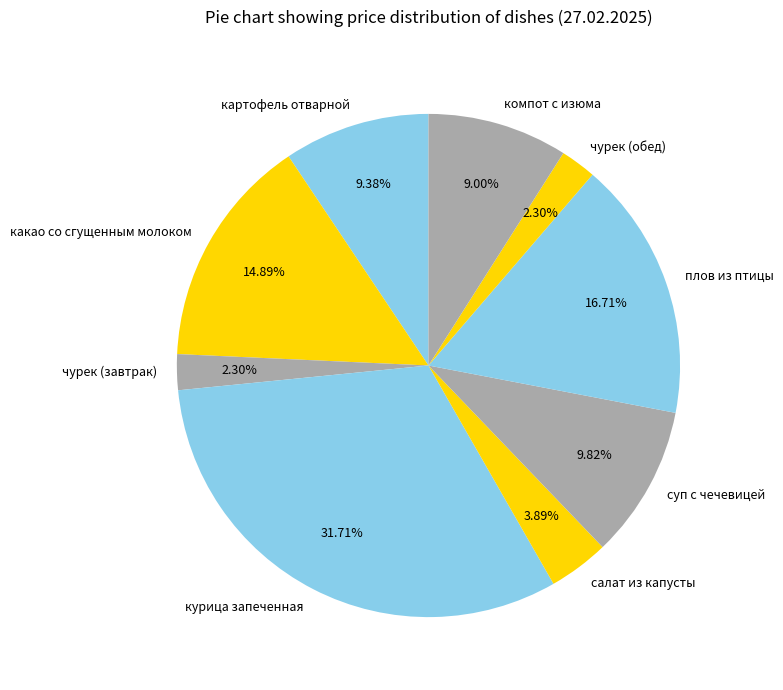

Between салат из капусты and чурек (обед), which is larger?

салат из капусты